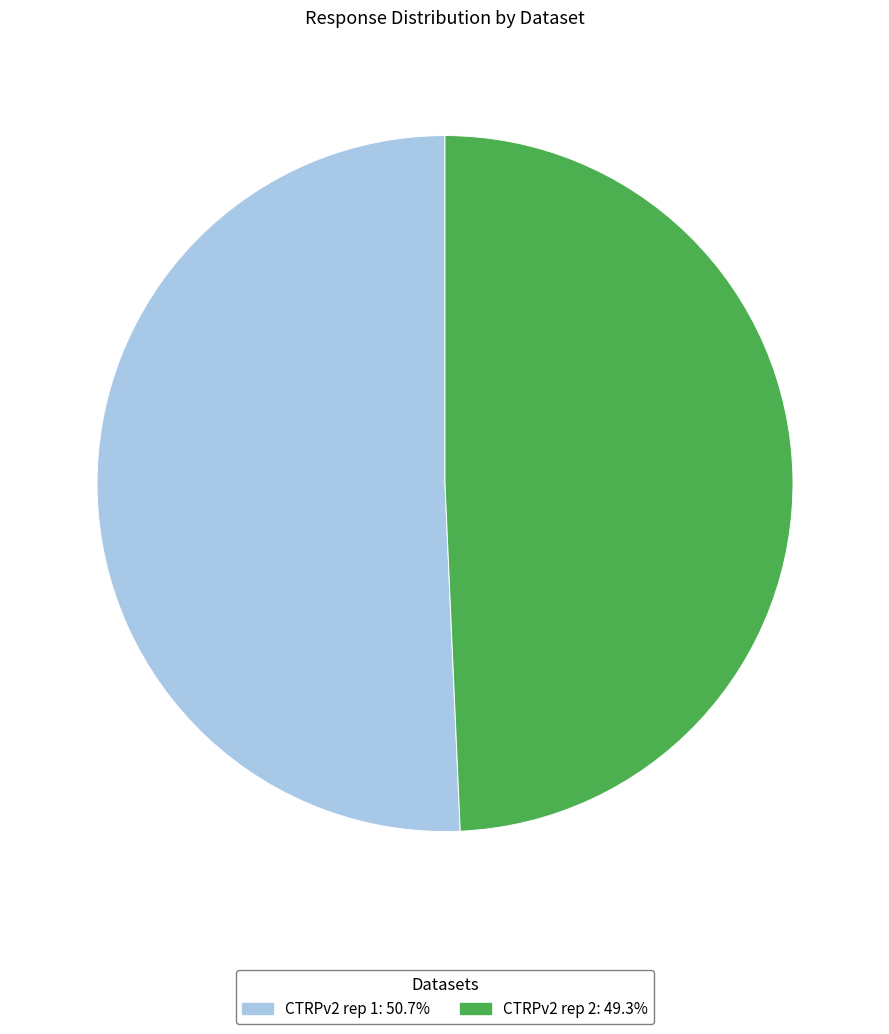

Which category has the smallest portion of the pie?

CTRPv2 rep 2